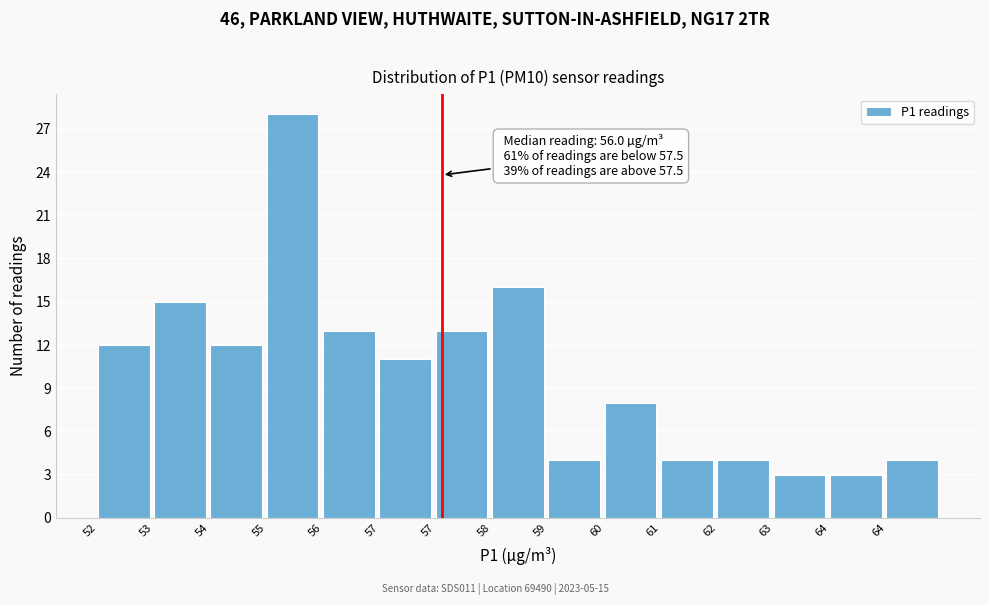

How many categories are shown in the chart?

15